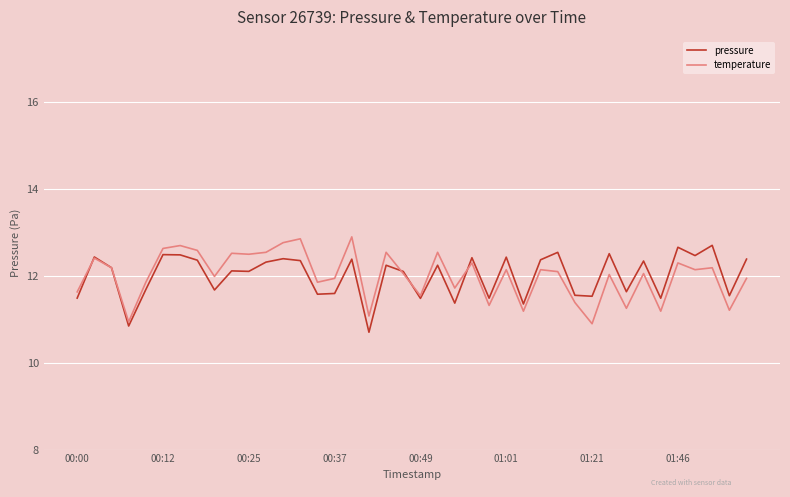

True or false: temperature and pressure cross at least once.

True